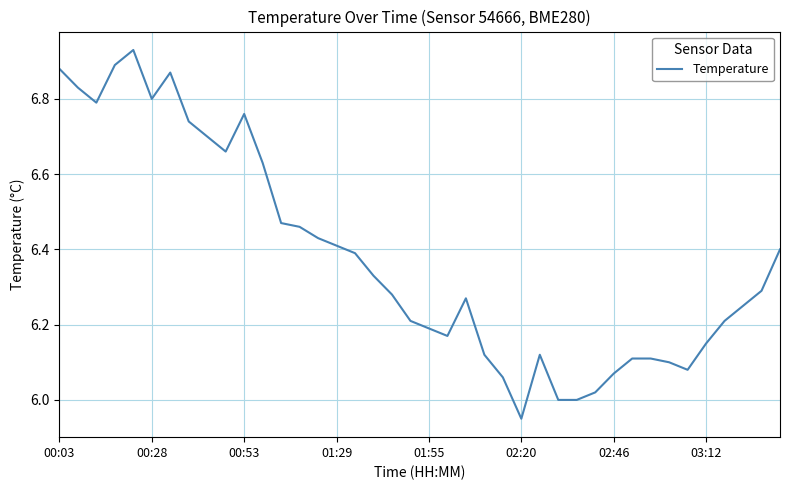

What is the difference between the maximum and minimum values?

1.0